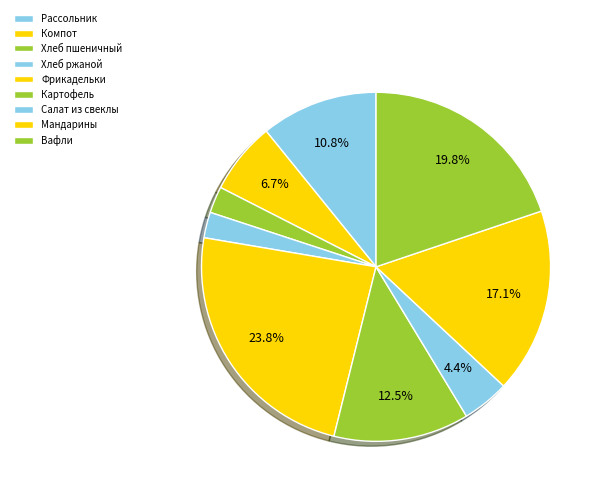

Count the number of slices in the pie.

9